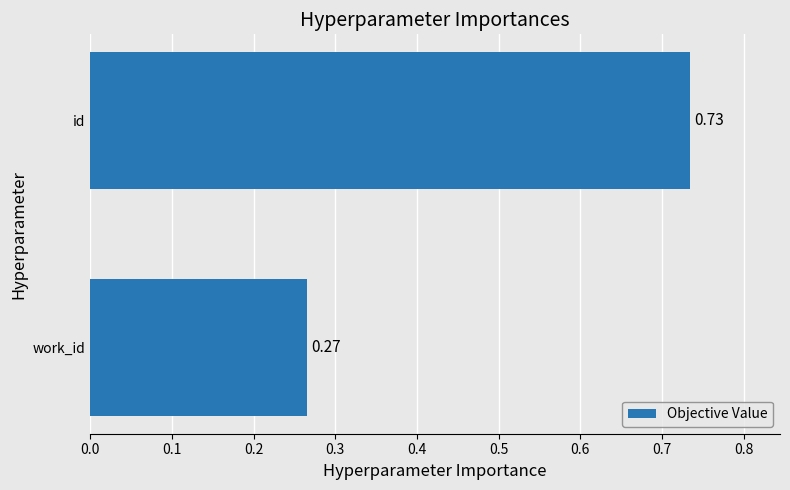

Rank the categories by value from lowest to highest.

work_id, id